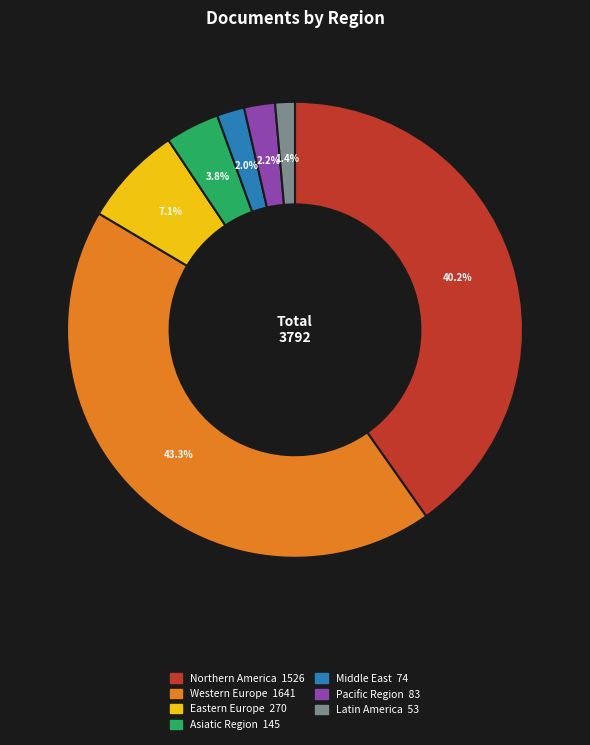

The Middle East slice represents 2% of the pie. True or false?

True